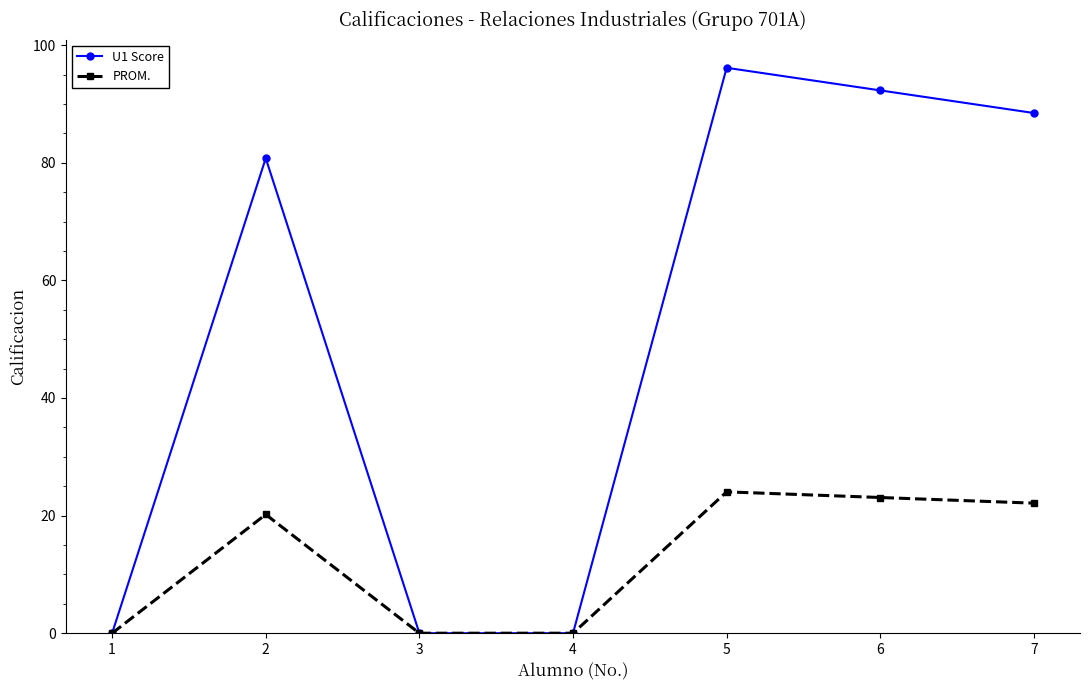

What is the value of the U1 Score point at the 5th from the left?

96.2